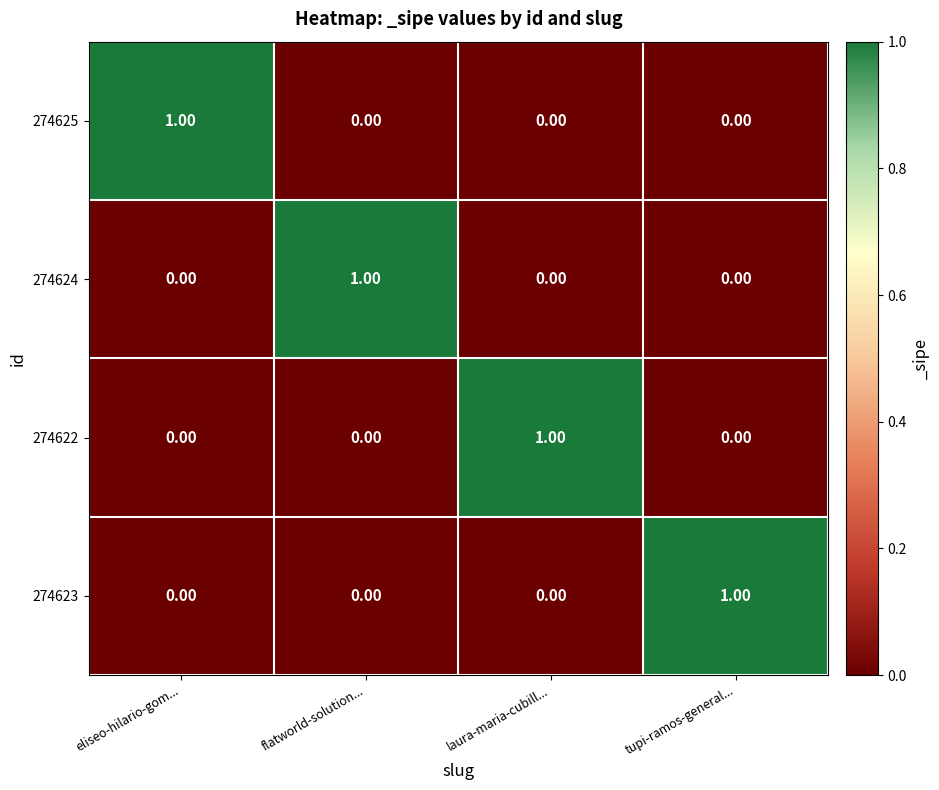

How many positive values does the 274625 series have?

1